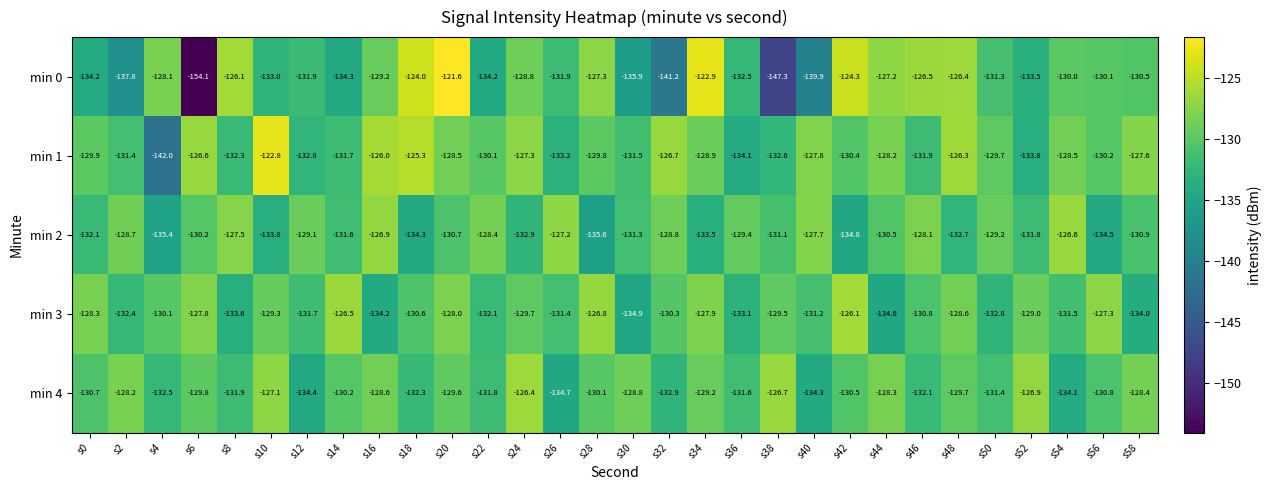

The min 4 series shows -88.6 at s44. True or false?

False